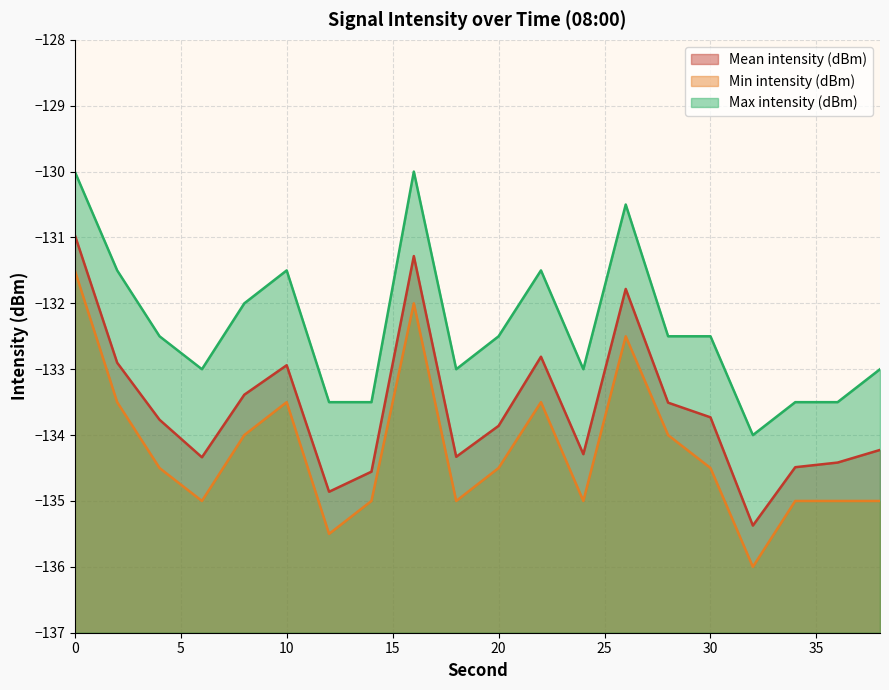

What is the sum of the Mean intensity (dBm) values at 24 and 32?

-269.7